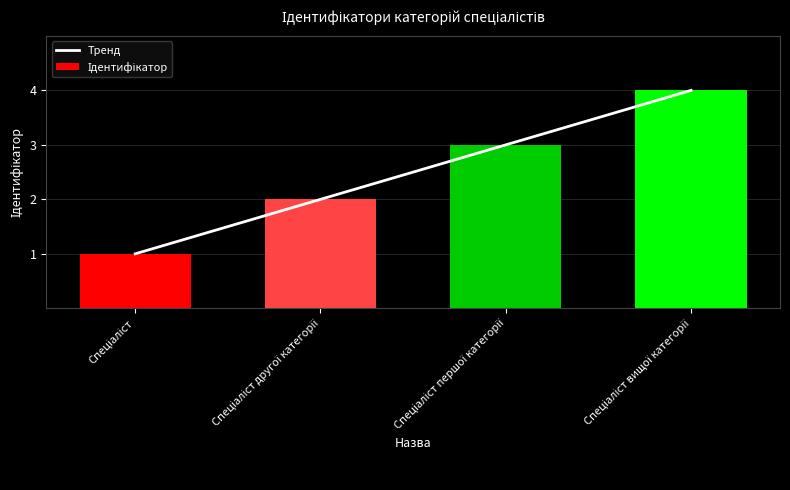

What is the approximate value of Ідентифікатор at Спеціаліст вищої категорії?

4